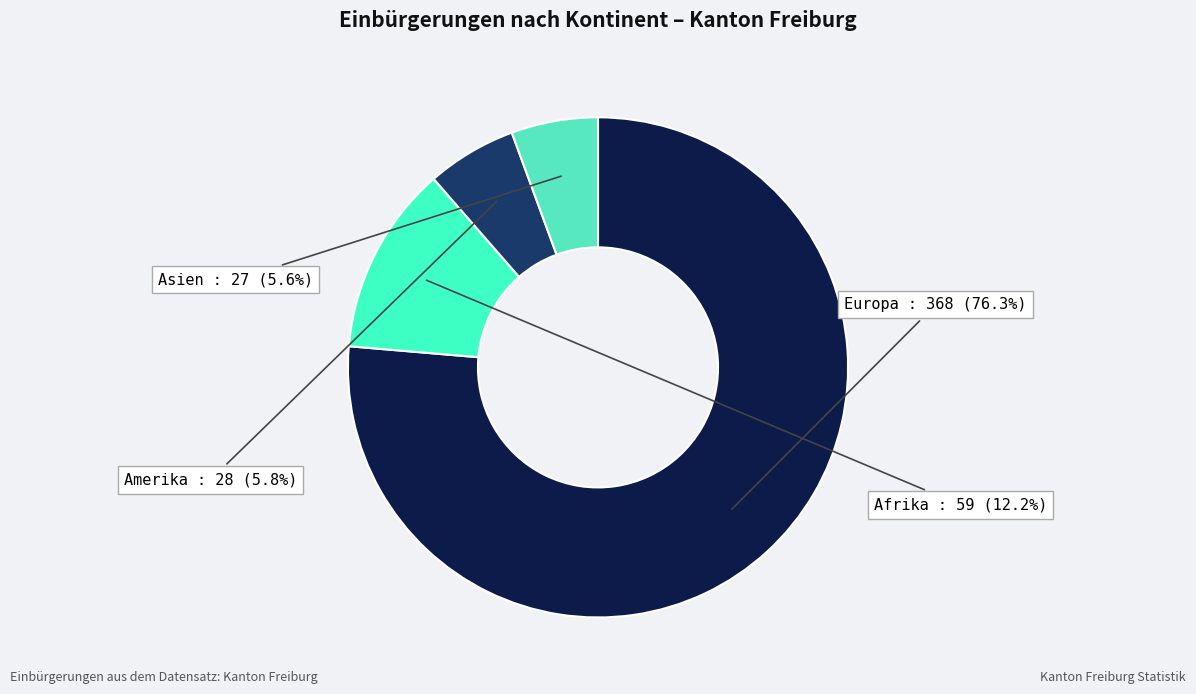

How much of the chart is everything except Amerika?

94.2%